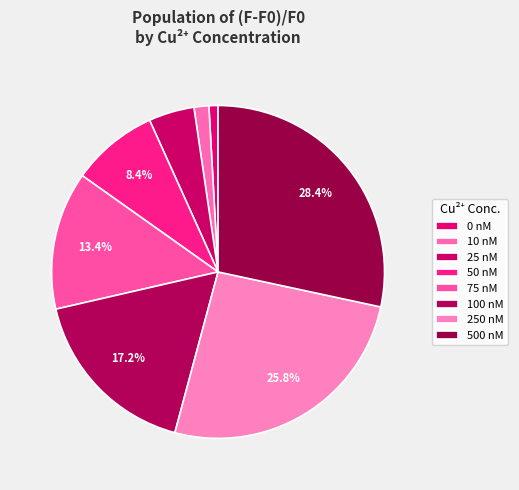

To the nearest percent, what percentage of the pie is 0 nM?

1%